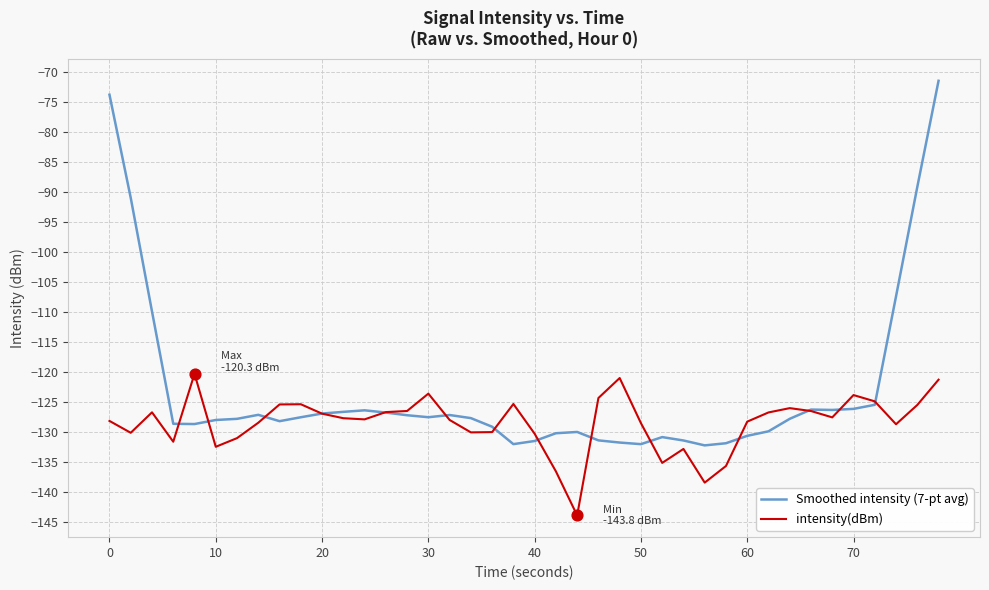

What is the highest value of the Smoothed intensity (7-pt avg) series?

-71.5